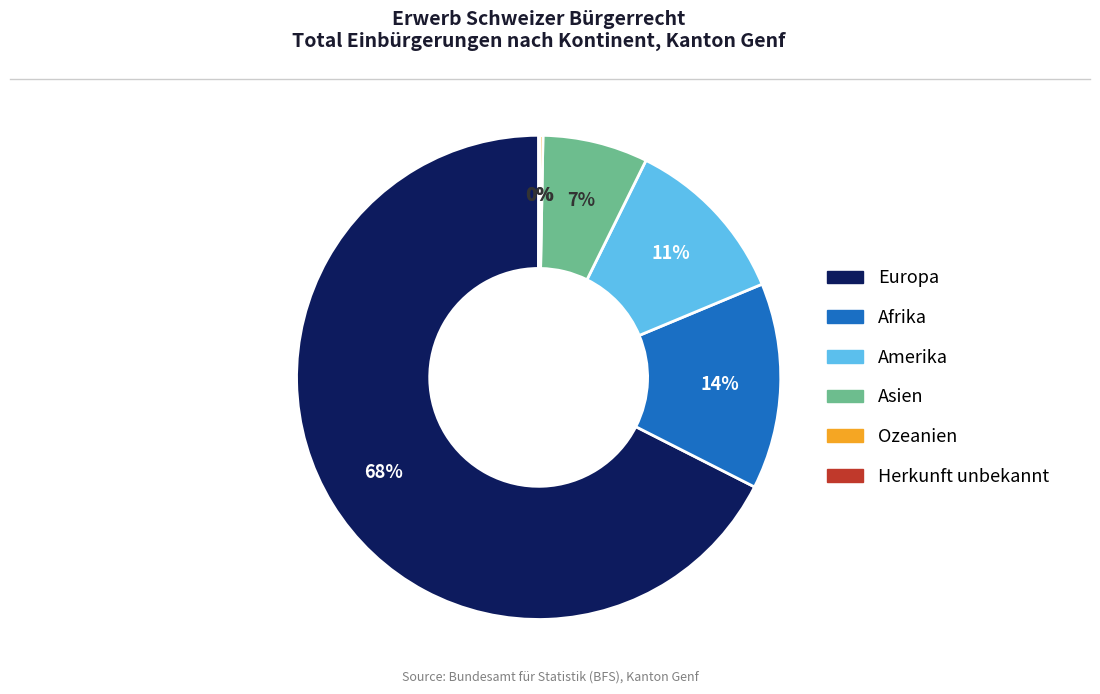

Is it true that Europa is 57% of the pie?

False